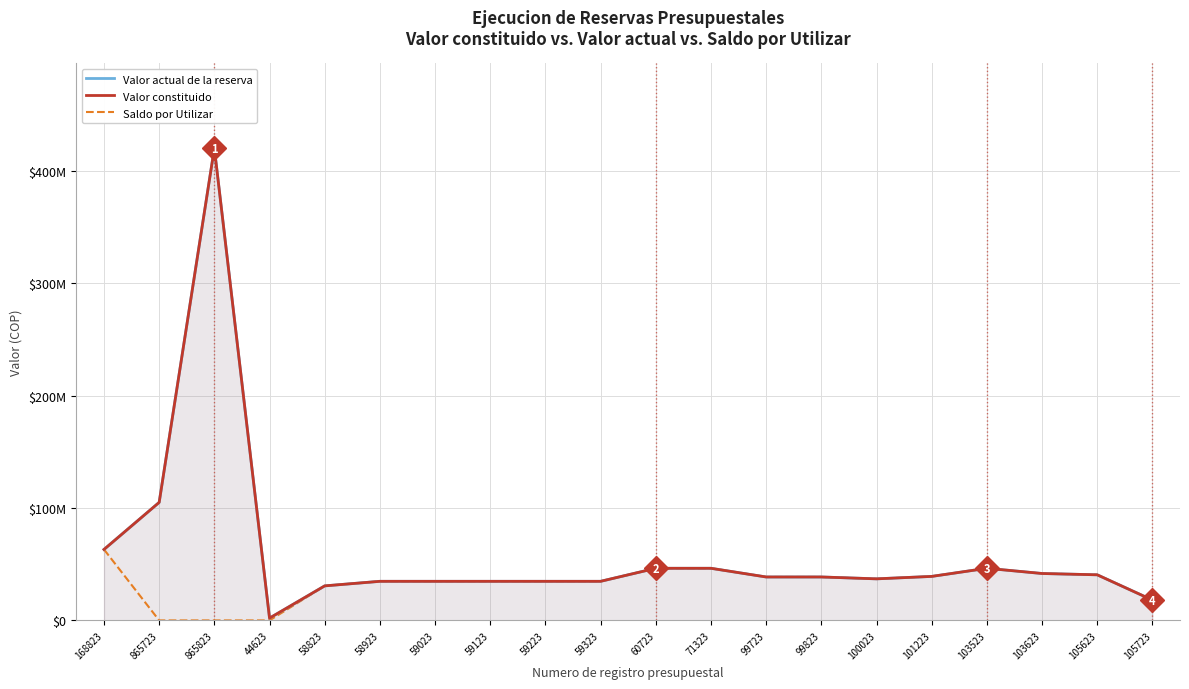

Is the value of Valor constituido at 59023 greater than the value of Valor actual de la reserva at 101223?

No